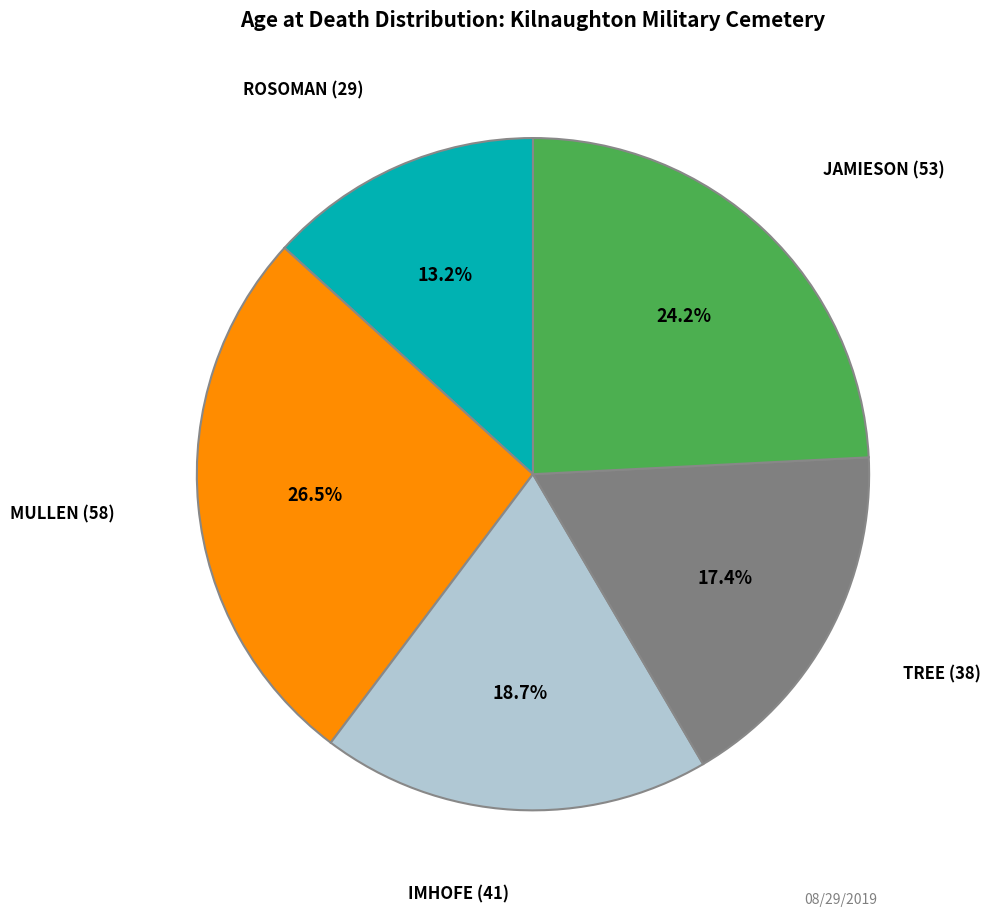

Does any single category account for the majority?

No